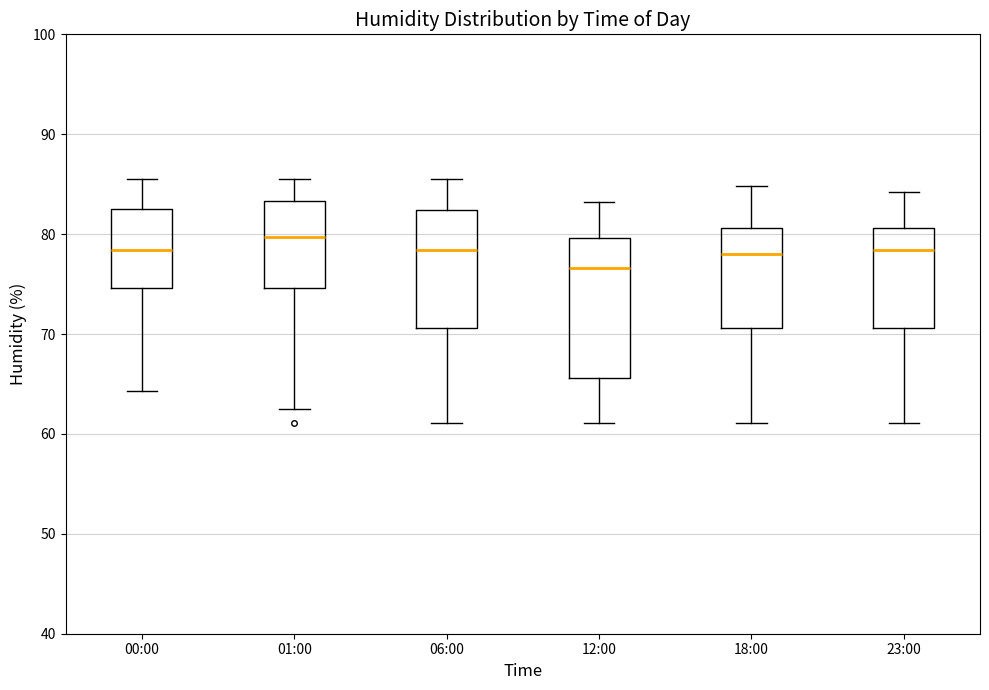

Where is the lower edge of the box for 01:00 on the y-axis? The values are not printed on the chart, so give them approximately, as read against the axis.

75